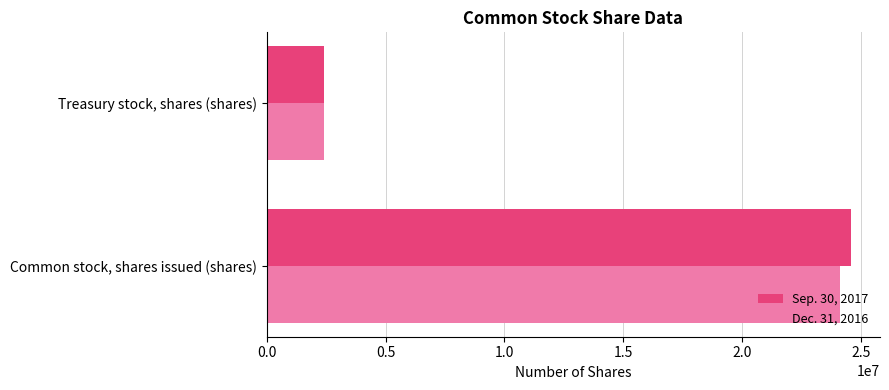

What is the greatest value displayed?

24560468